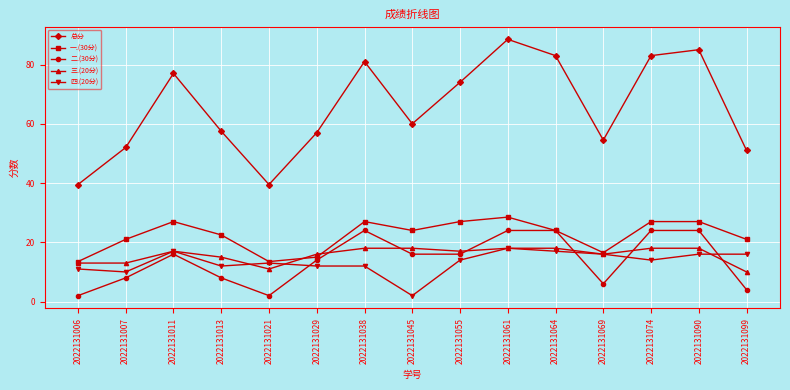

True or false: 一.(30分) has a value of 27.0 at 2022131090.

True